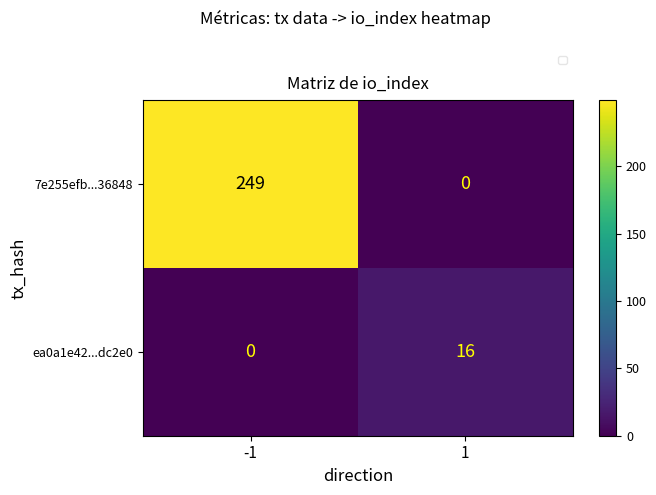

Reading left to right, what are all the values shown in this chart?

7e255efb...36848: -1=249	1=0
ea0a1e42...dc2e0: -1=0	1=16